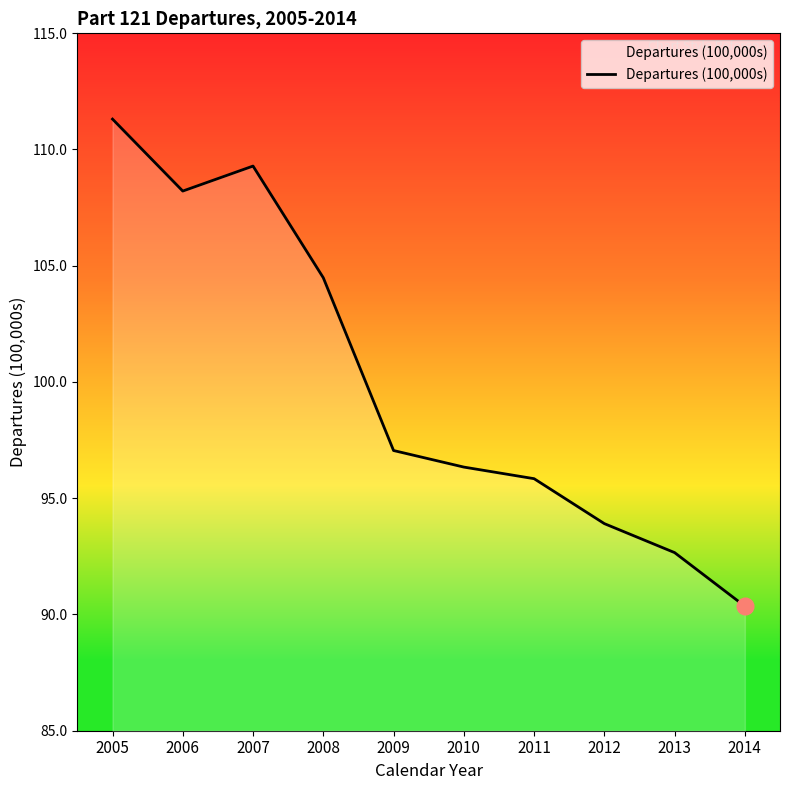

Between 2013 and 2007, which is larger?

2007